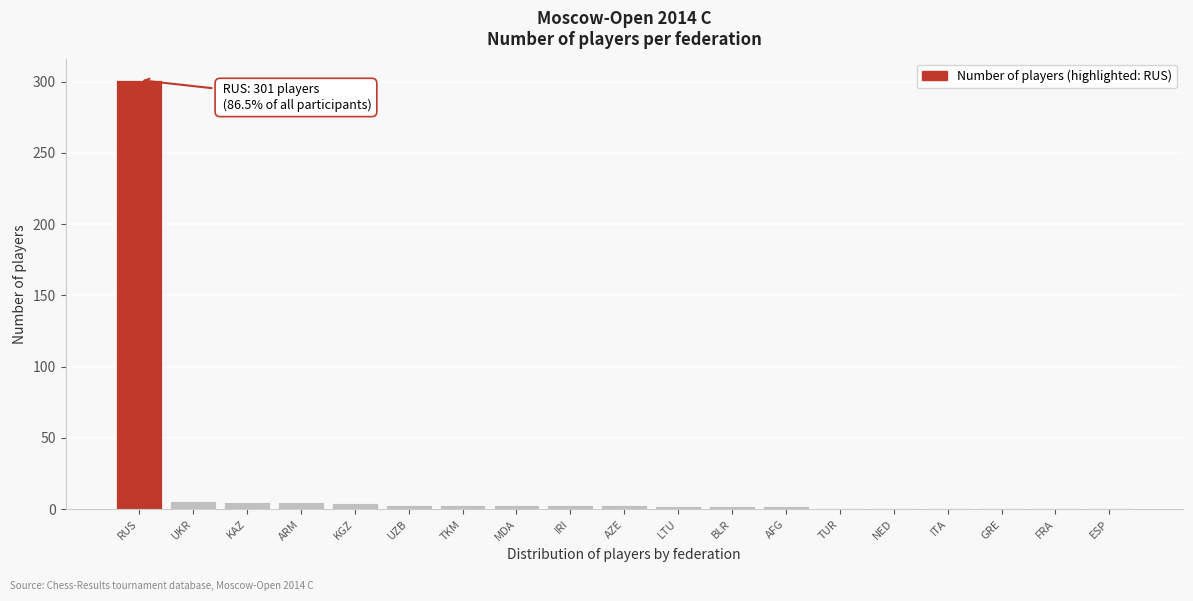

What is the label of the 5th bar from the left?

KGZ